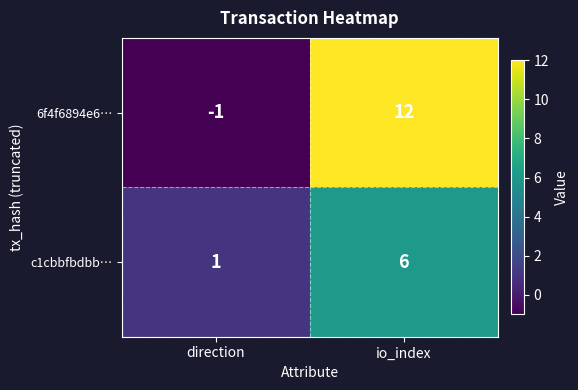

True or false: 6f4f6894e6… has a value of 17 at io_index.

False